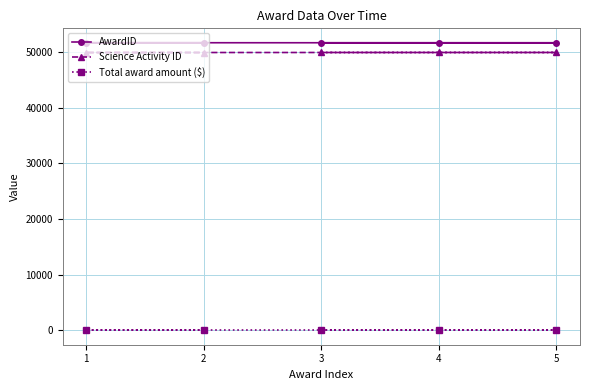

Between 0 and 2, which is larger?

2